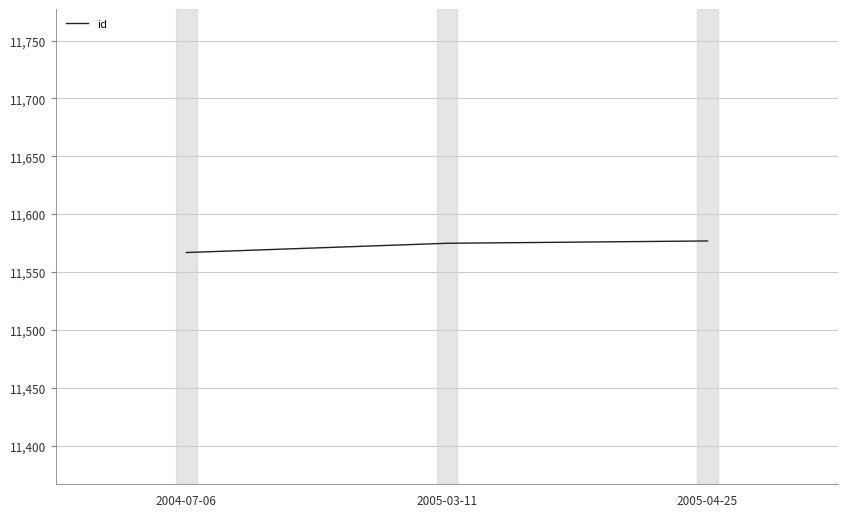

What is the minimum value shown in the chart?

11567